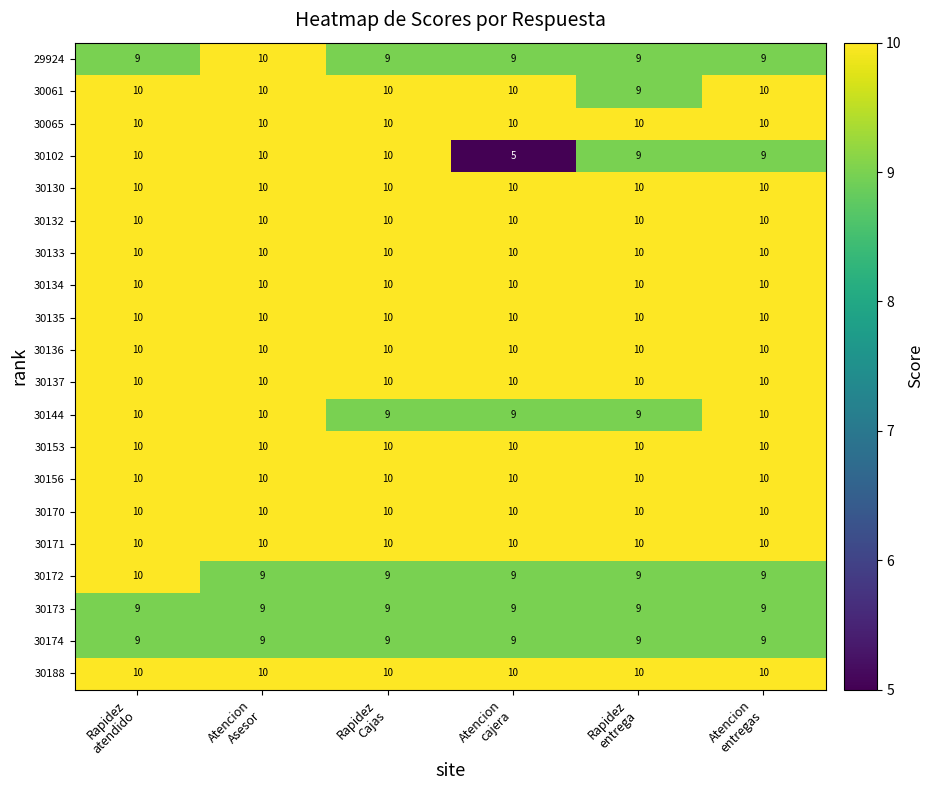

At how many categories does at least one series exceed 8?

6